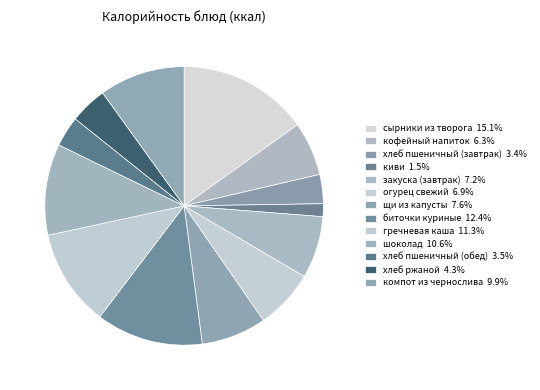

To the nearest percent, what is the difference between the largest and smallest slice percentages?

14%